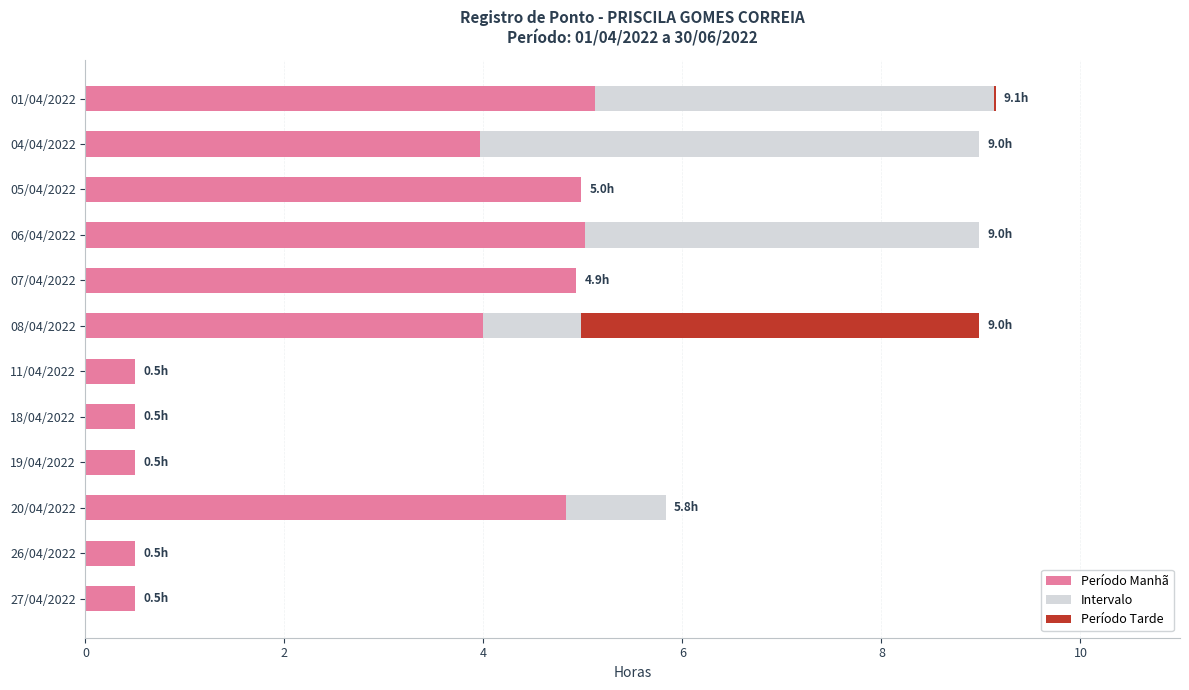

What is the sum of the Período Manhã values at 19/04/2022 and 04/04/2022?

4.5